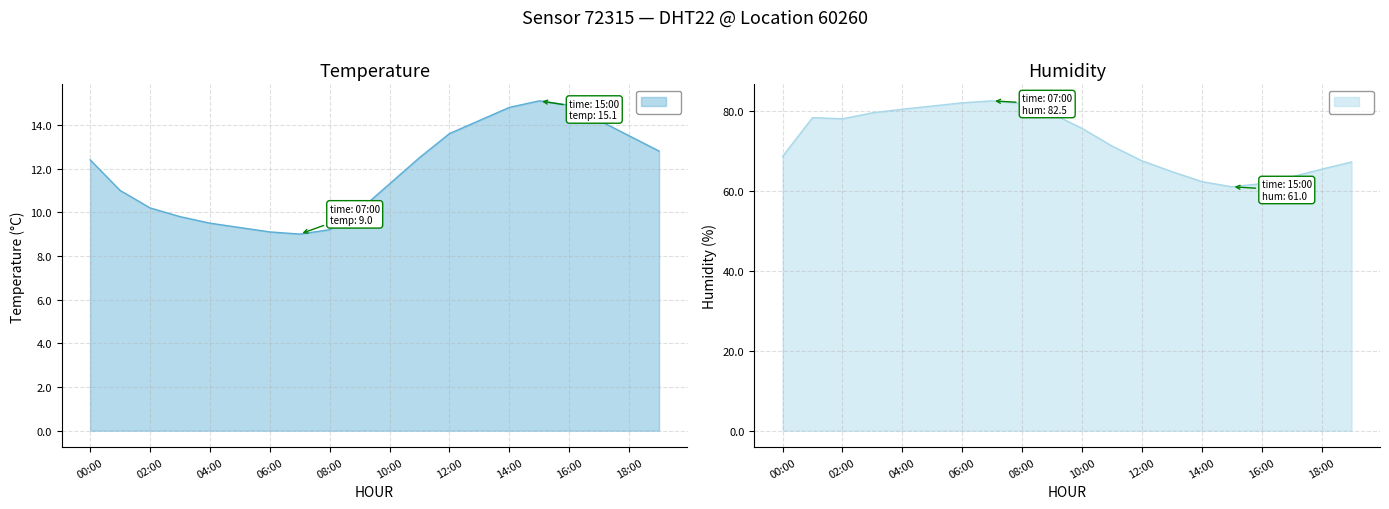

How many series are shown in this chart?

2